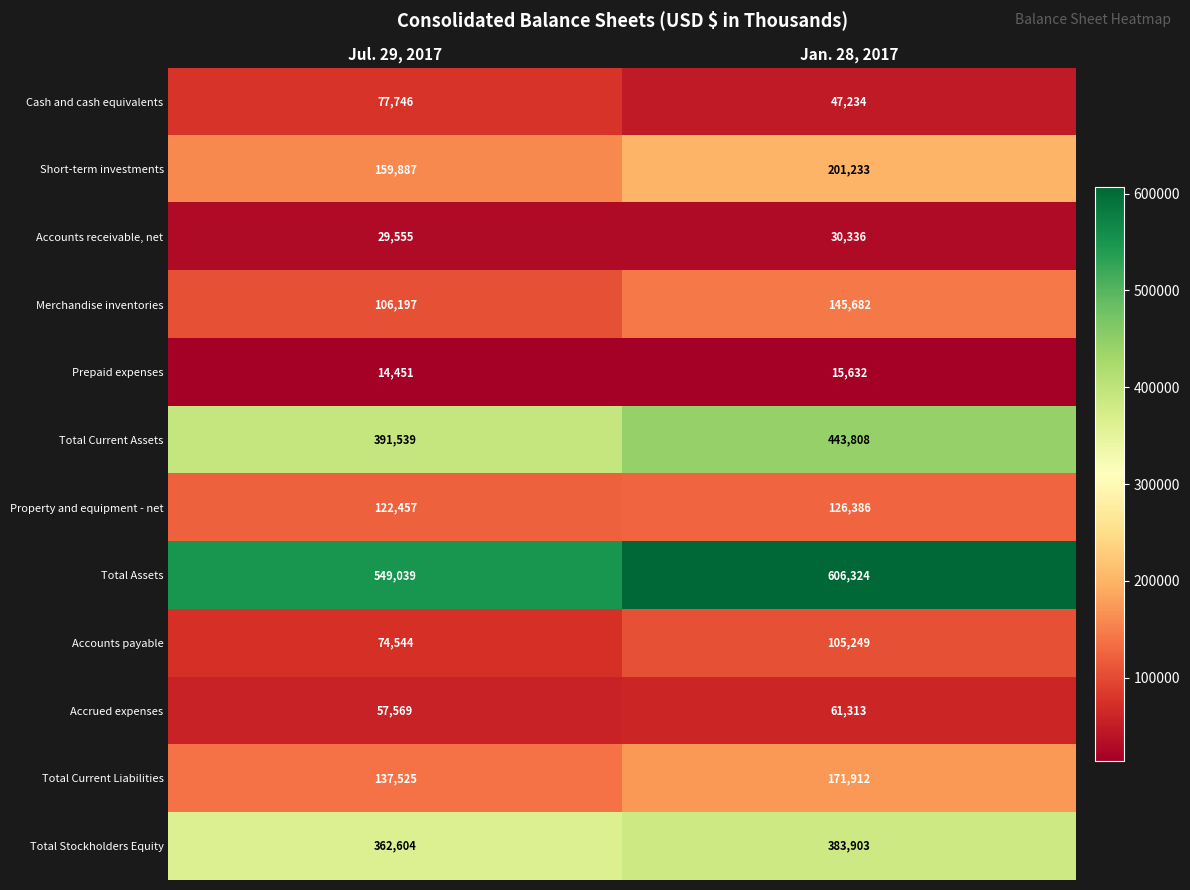

How many series are shown in this chart?

12